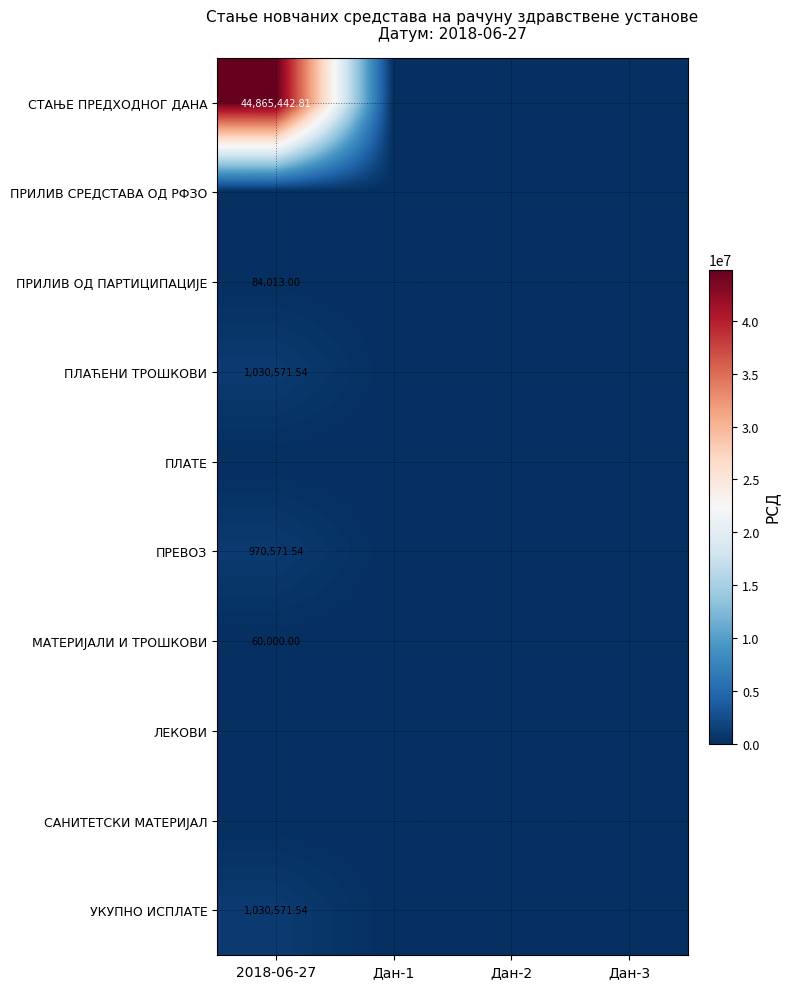

At which category is the sum across all series the highest?

2018-06-27